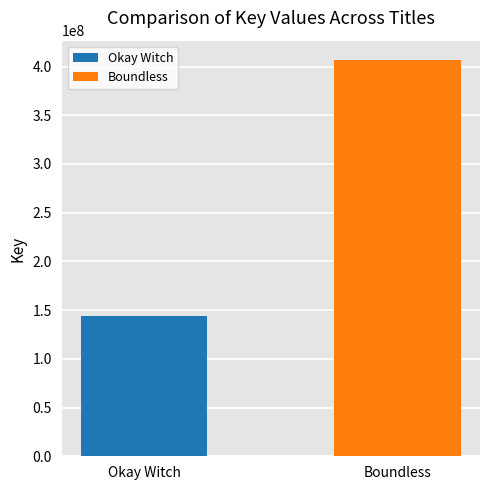

What is the maximum value shown in the chart?

406214723